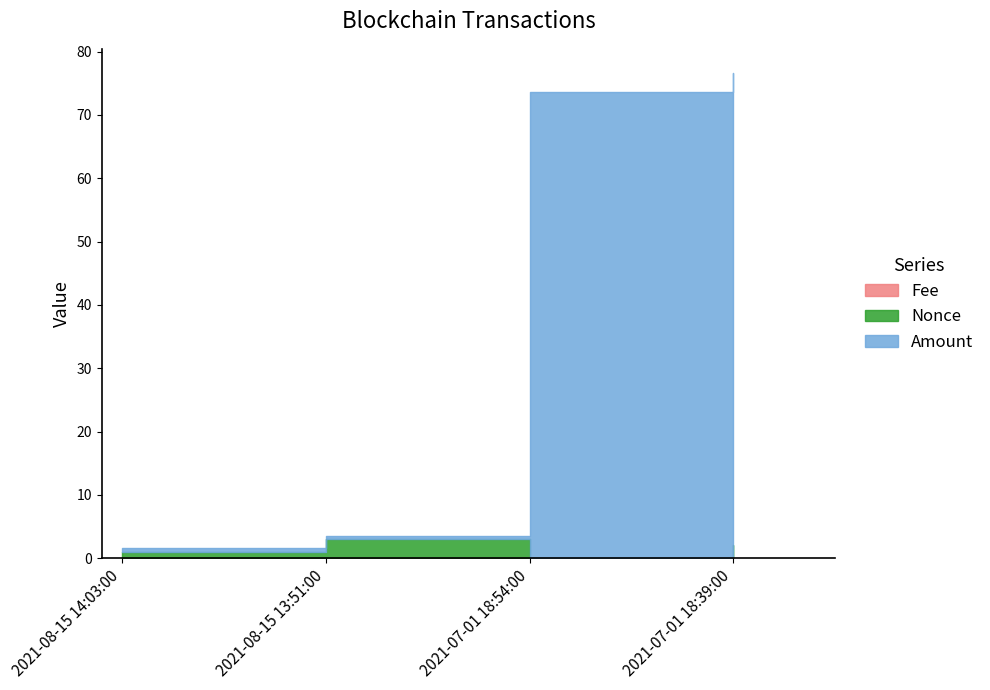

What is the difference between the highest and lowest values at 2021-08-15 13:51:00?

3.0